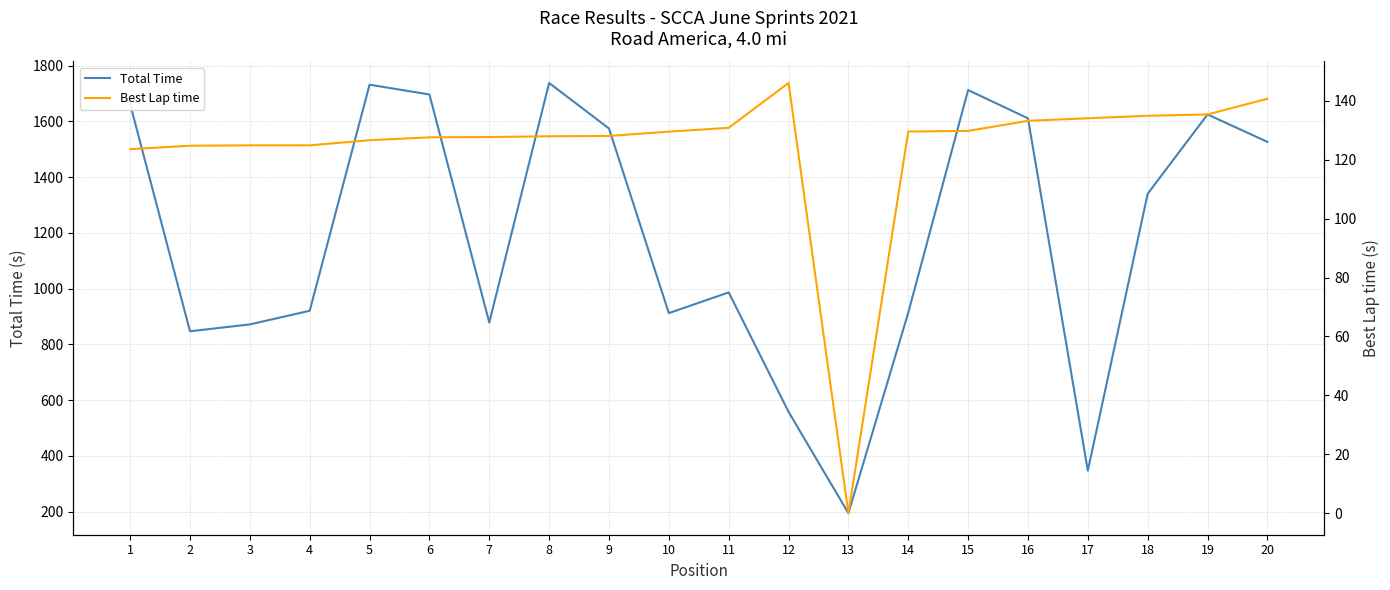

Between 1 and 12, which series saw the biggest shift?

Total Time